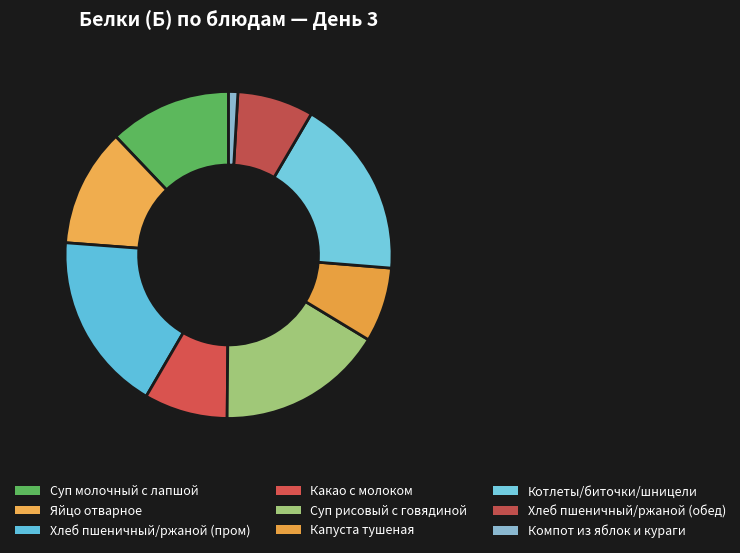

Combined, do Суп рисовый с говядиной and Какао с молоком account for over 50%?

No